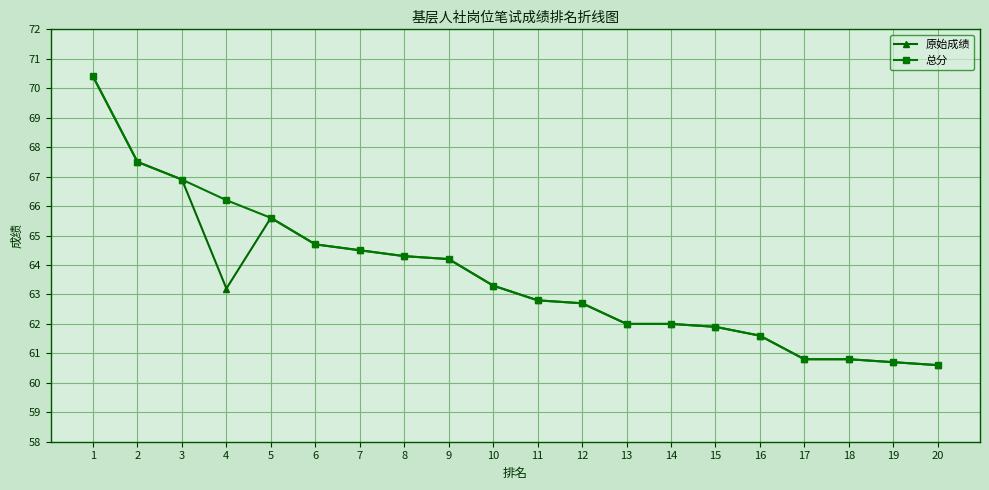

Is the value of 原始成绩 at 4 greater than the value of 总分 at 16?

Yes